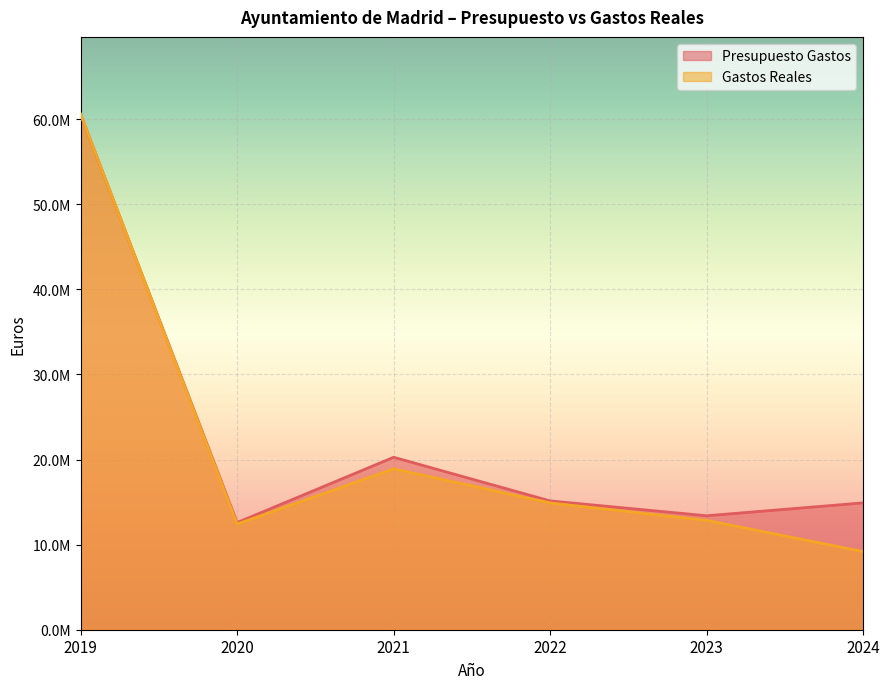

Rank the categories by Gastos Reales value from lowest to highest.

2024, 2020, 2023, 2022, 2021, 2019